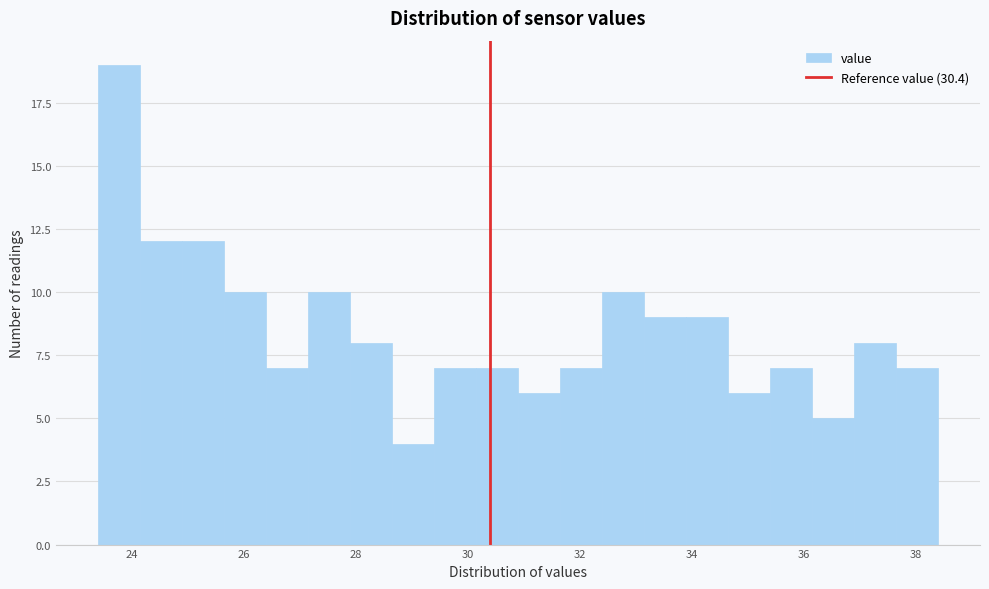

Around what value on the x-axis is the tallest bar? Give the approximate position of its centre, as read against the axis.

23.8